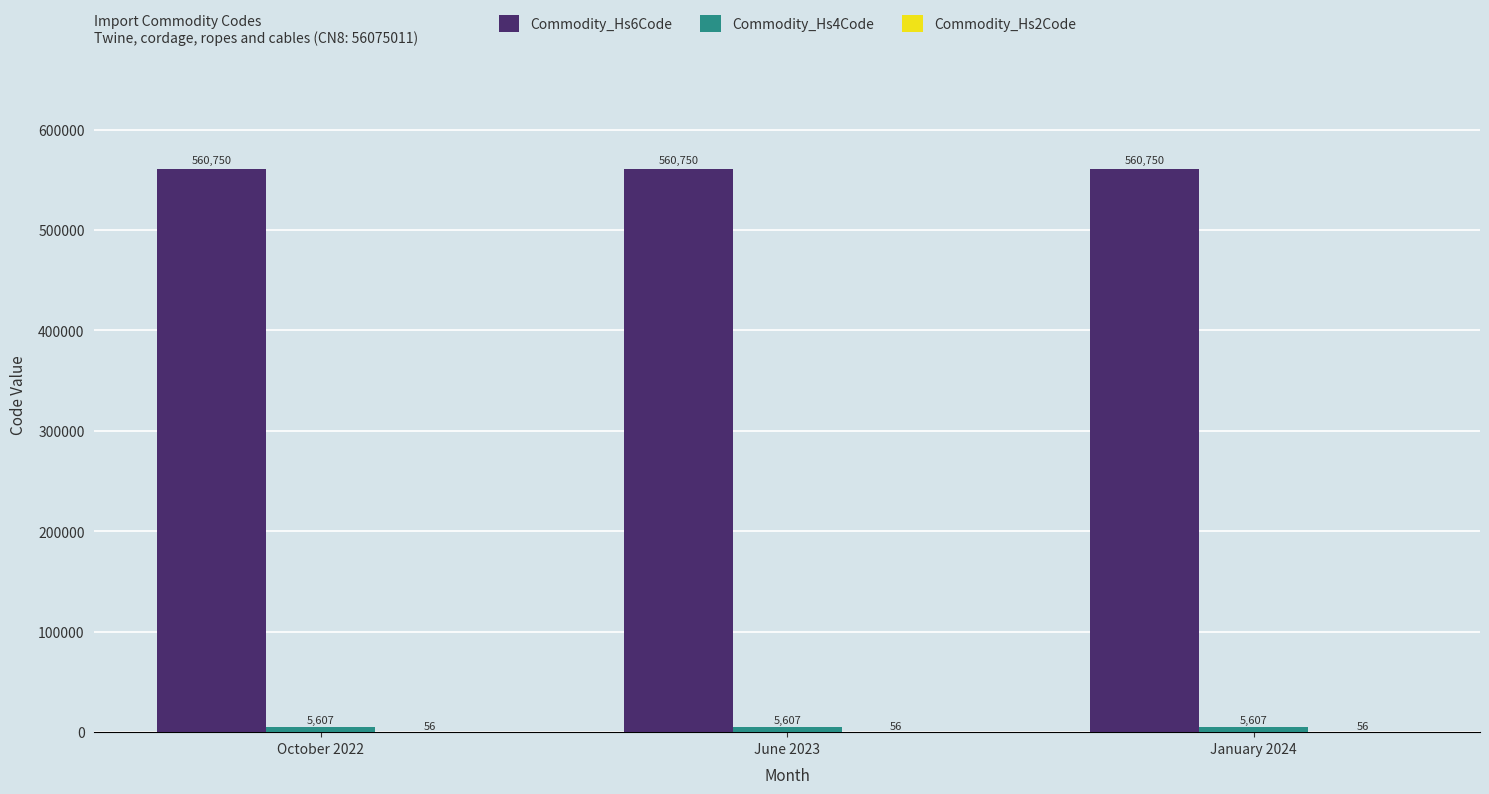

What is the greatest value displayed?

560750